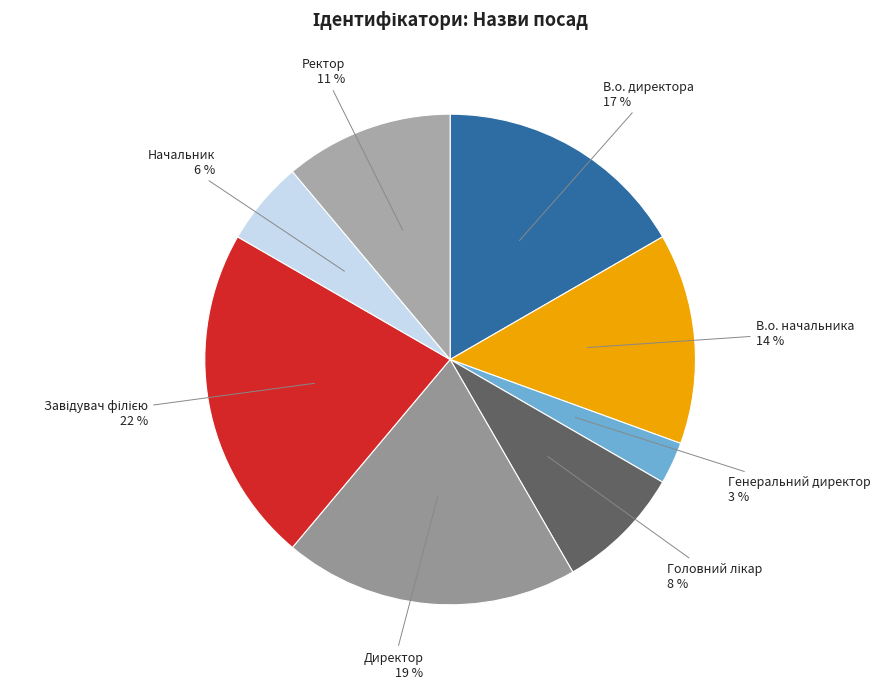

Is the sum of В.о. директора and Ректор greater than half?

No